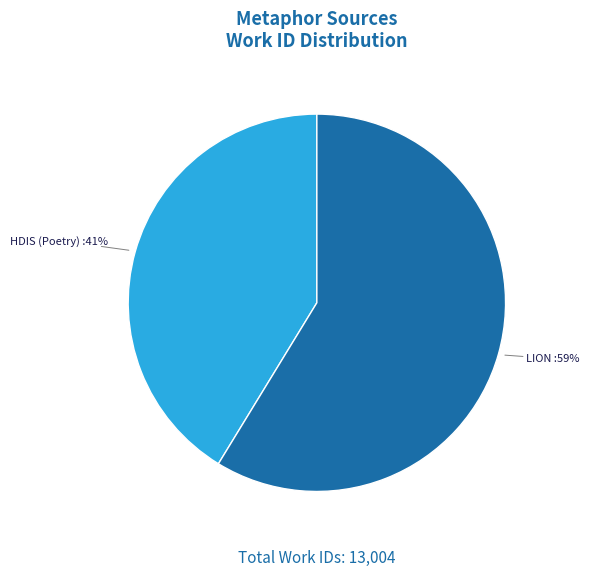

Which slice is the smallest?

HDIS (Poetry)